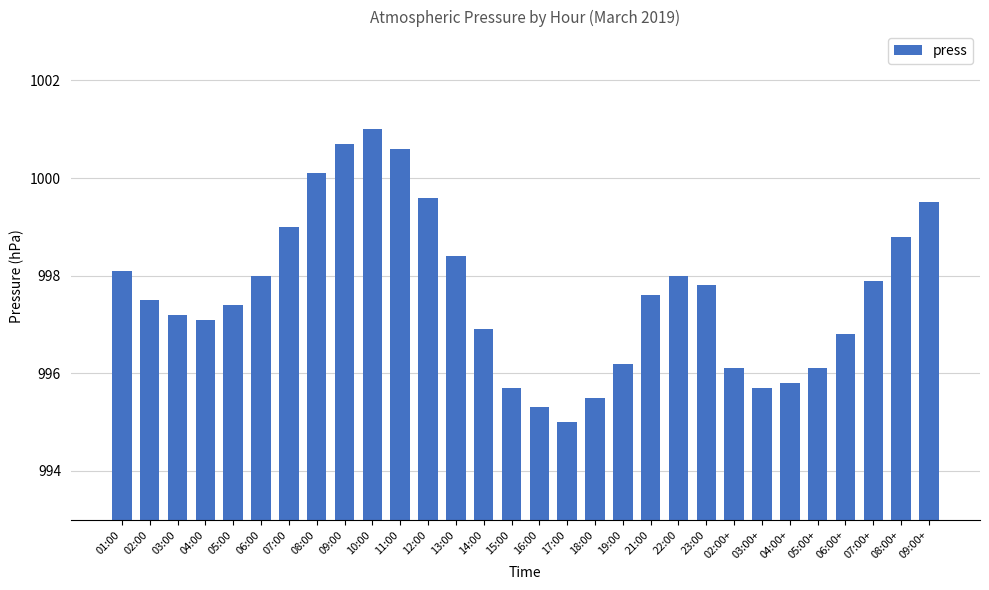

Does the chart contain stacked bars?

No